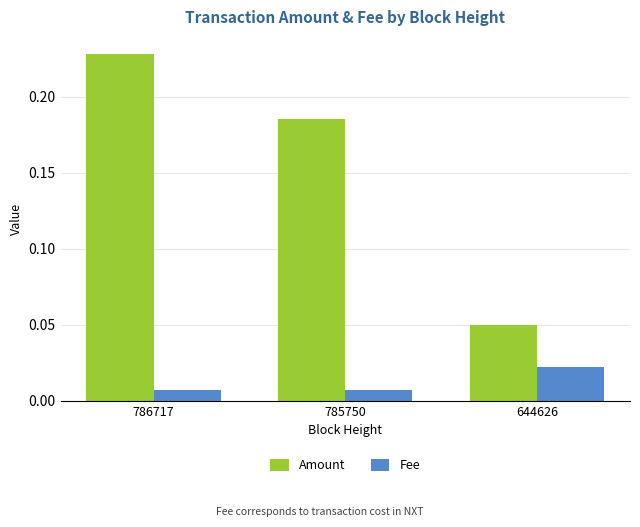

Which series has the largest range (max minus min)?

Amount